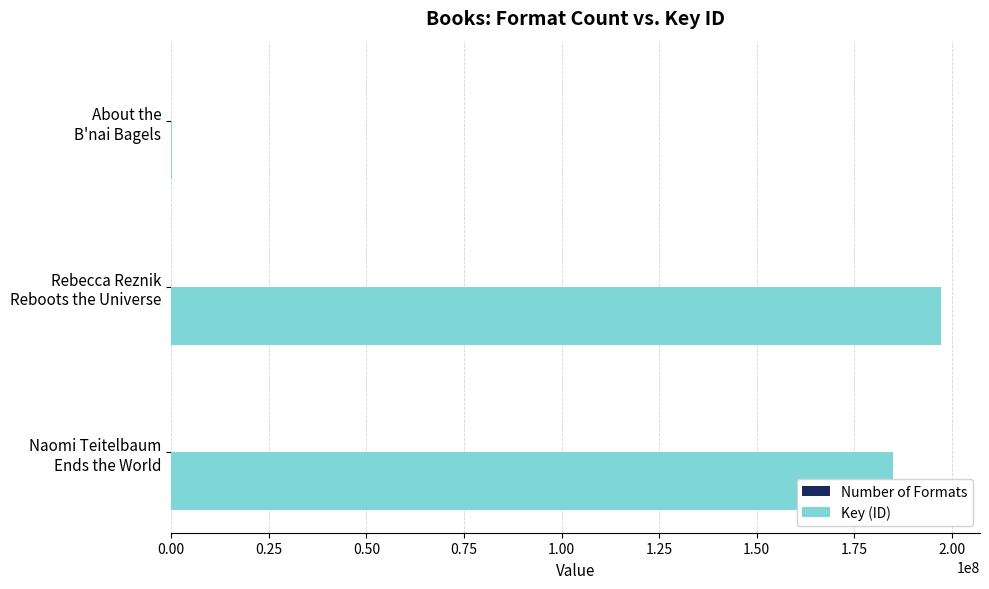

Which series has the largest total across all categories?

Key (ID)